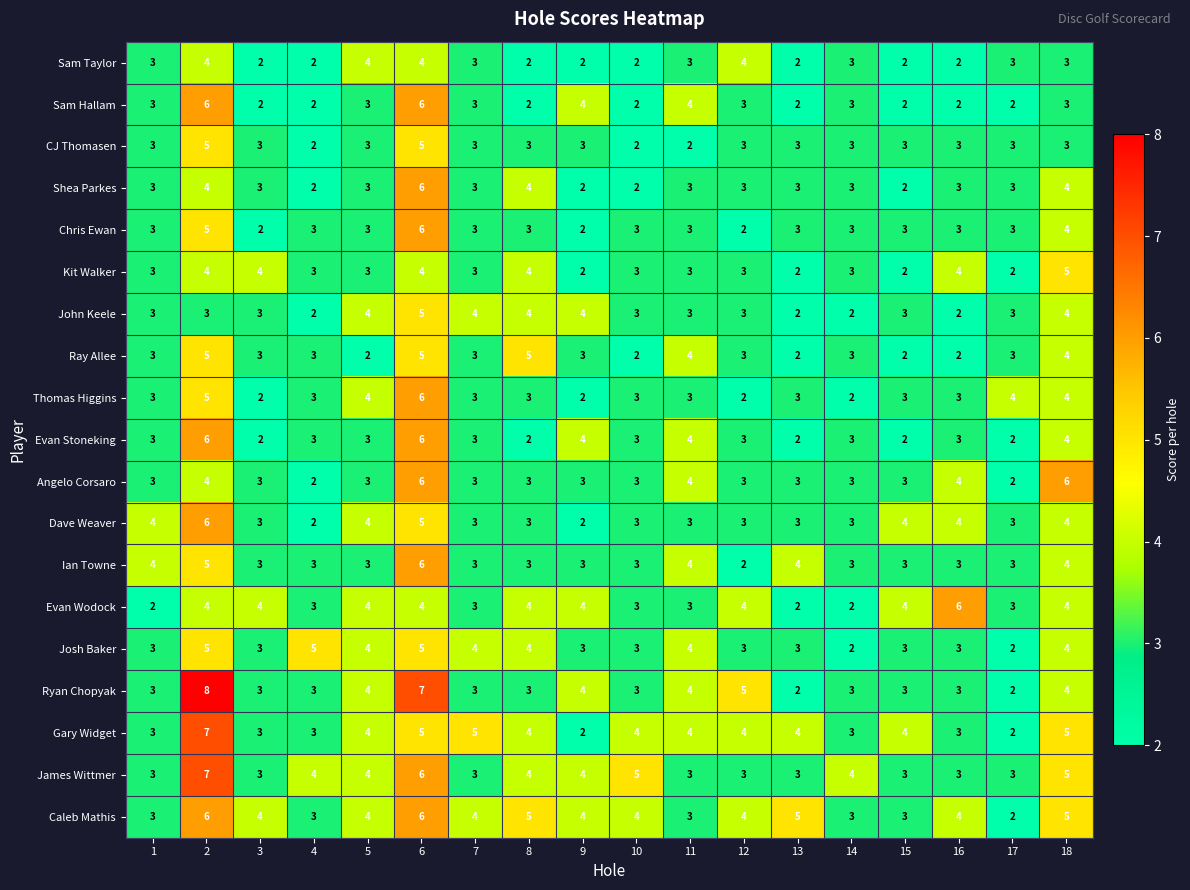

Which series has the largest total across all categories?

Caleb Mathis